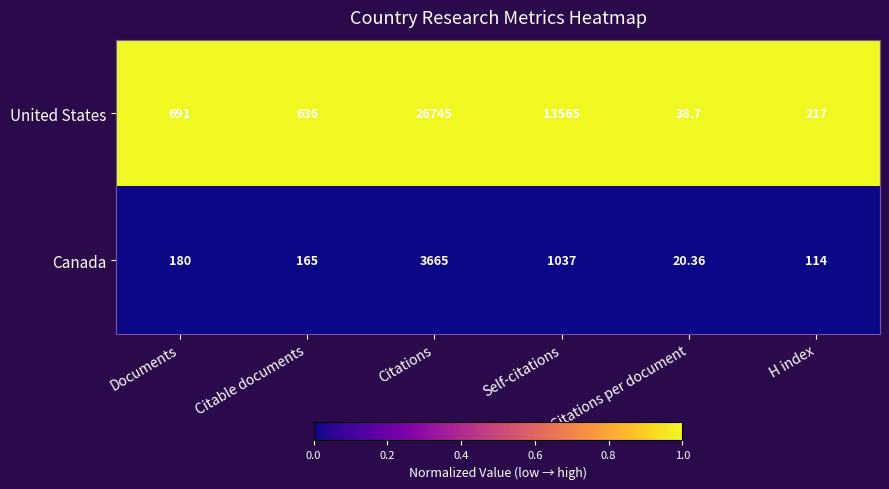

Rank the series by their average value, from lowest to highest.

Canada, United States